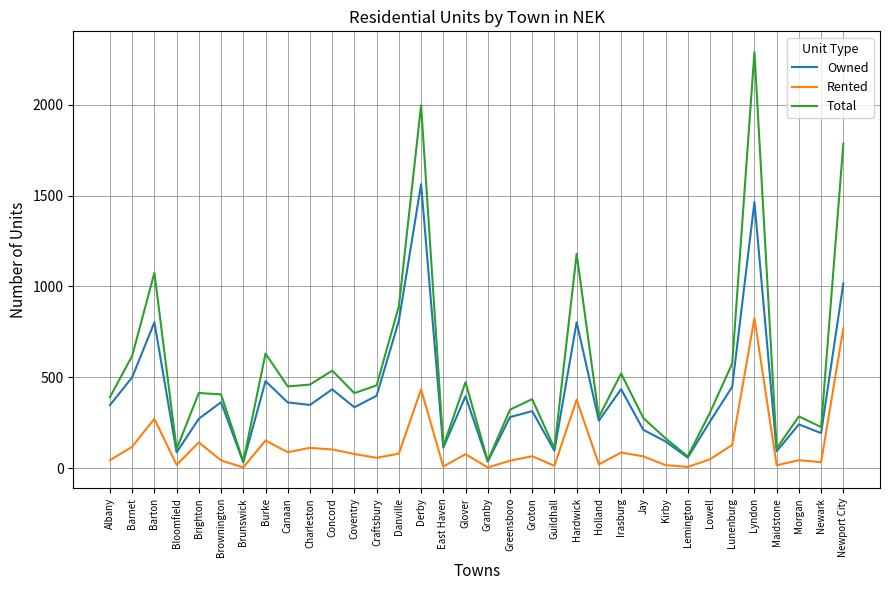

What is the difference between the Total values at Lunenburg and Lowell?

270